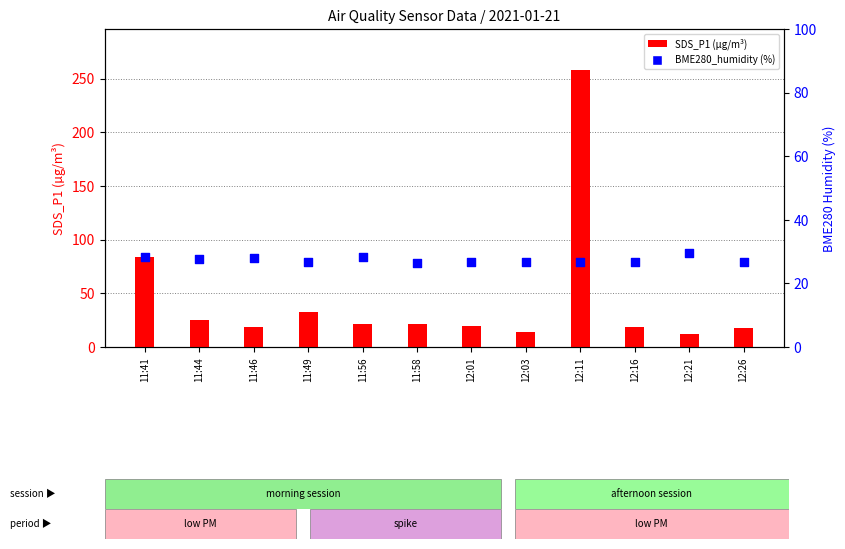

Is the value of BME280_humidity at 12:26 greater than the value of SDS_P1 at 11:58?

Yes